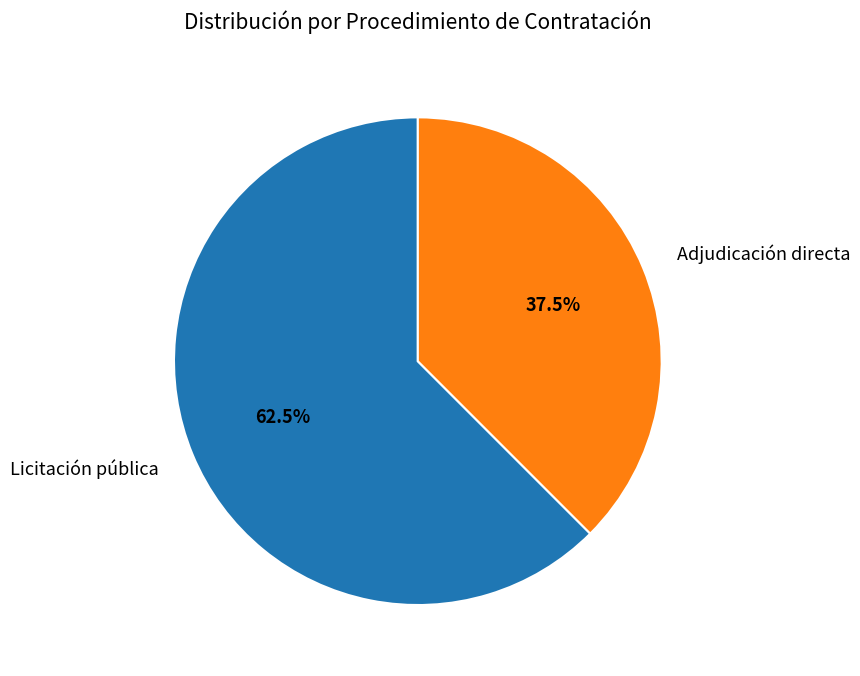

Rank the categories by value from highest to lowest.

Licitación pública, Adjudicación directa